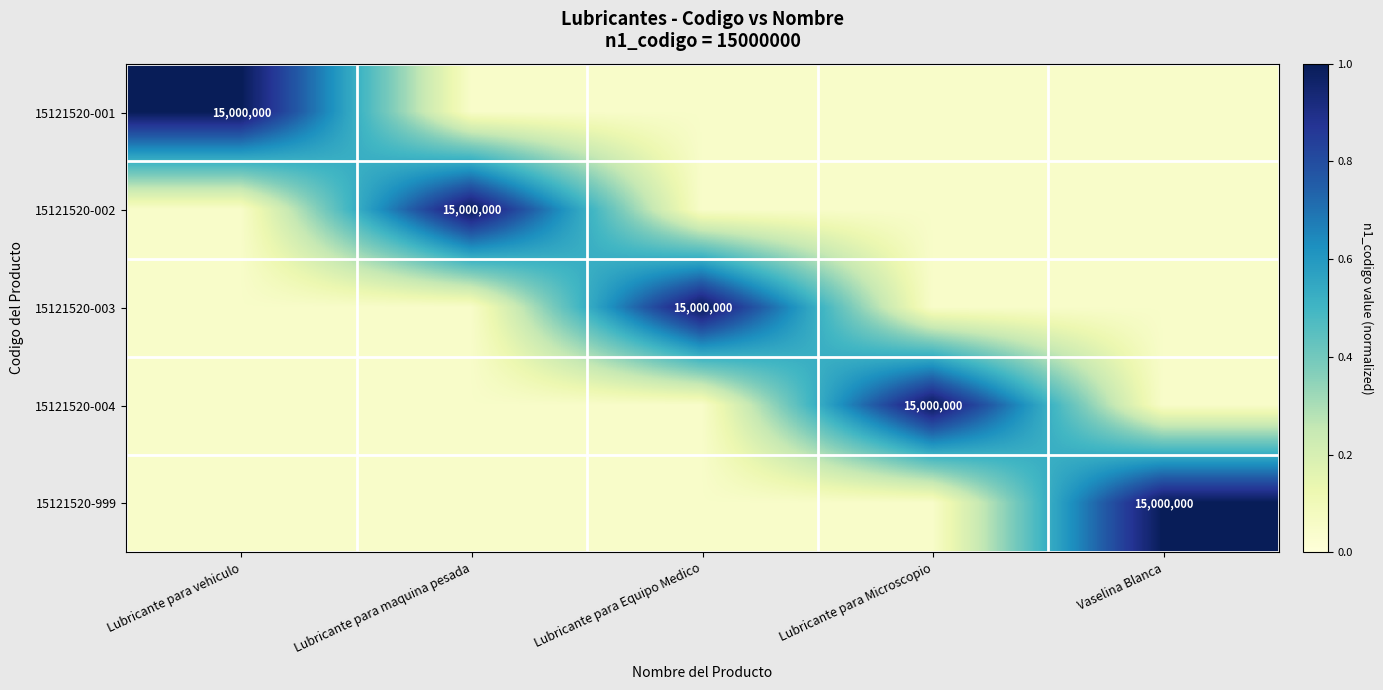

At which label is 15121520-999 closest to 0?

Lubricante para vehiculo